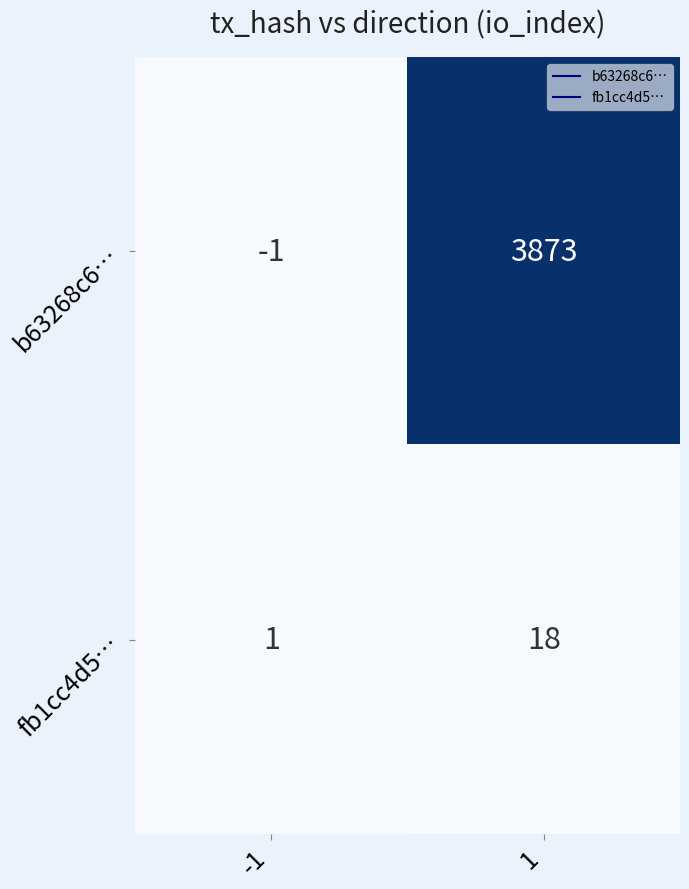

Is it true that b63268c6… equals 3873 at 1?

True